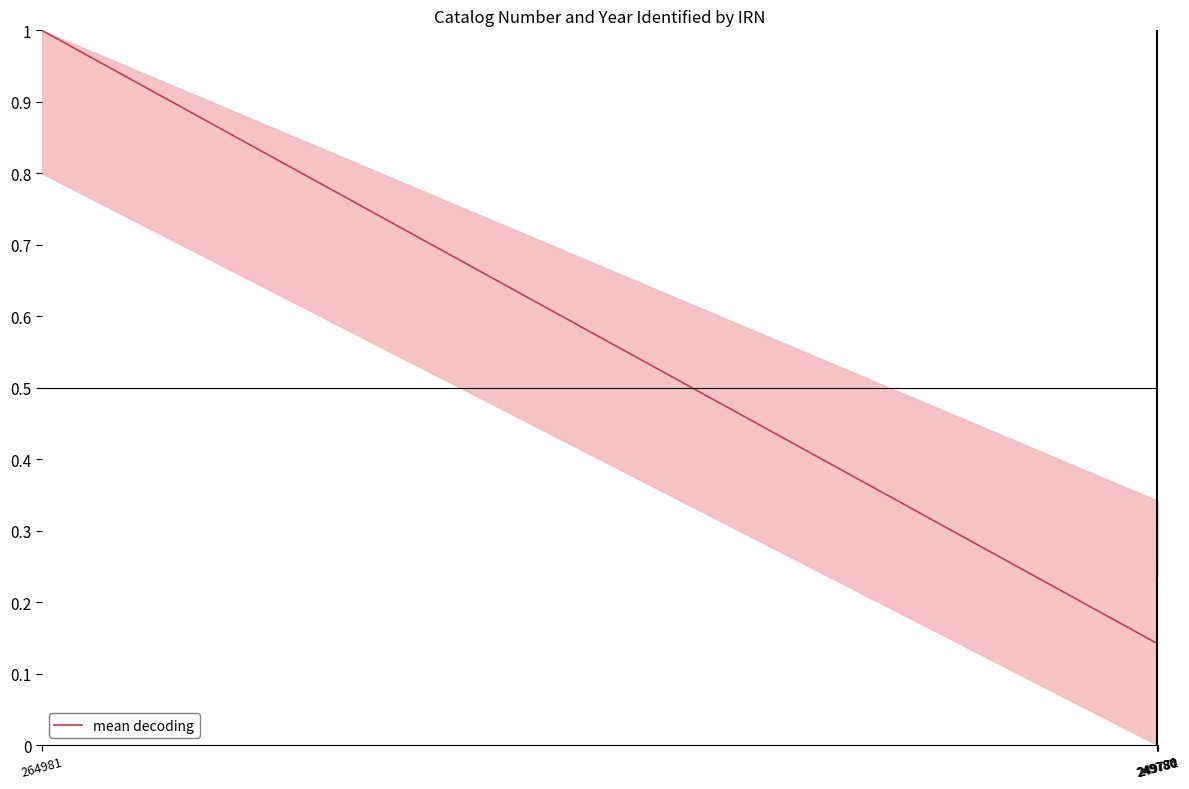

What is the label of the 4th point from the left?

249784